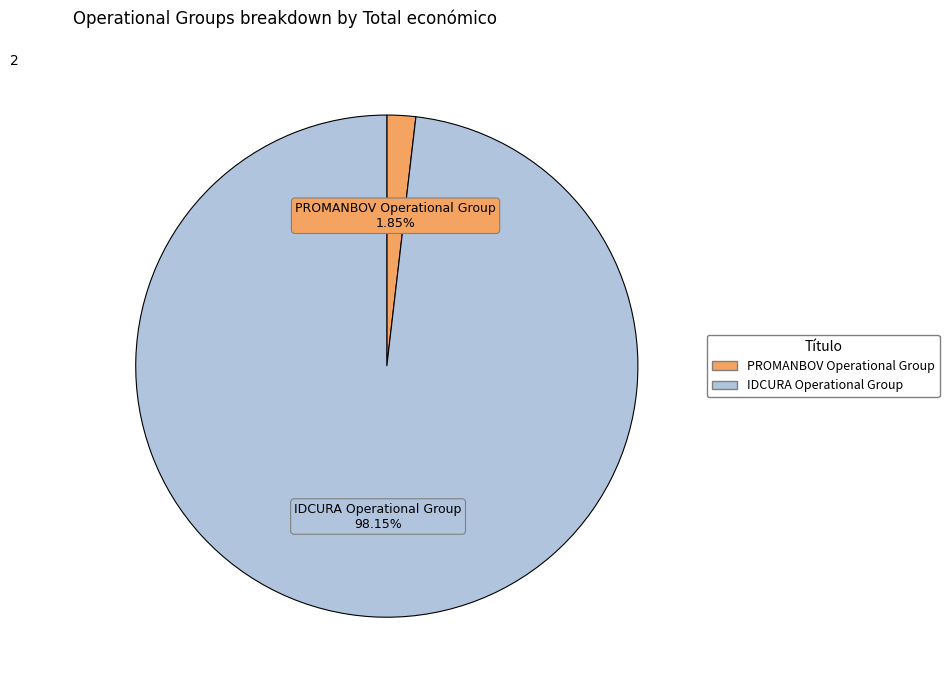

Which slice represents more than half of the pie?

IDCURA Operational Group